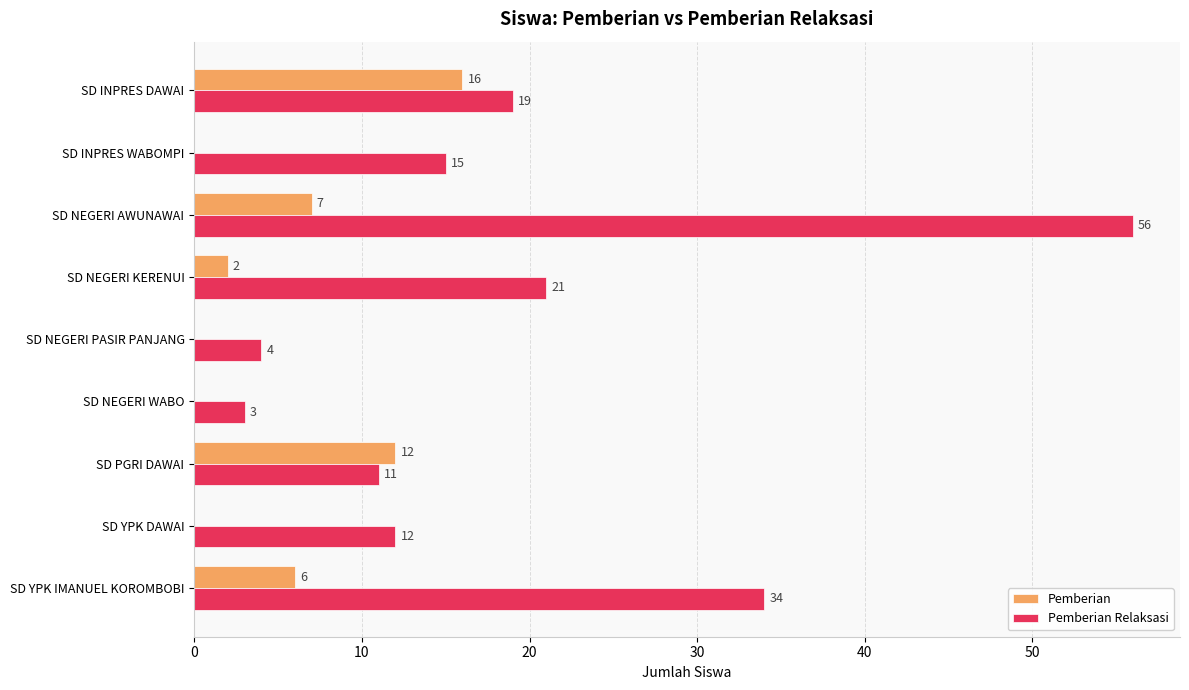

Which series has the widest spread of values?

Pemberian Relaksasi